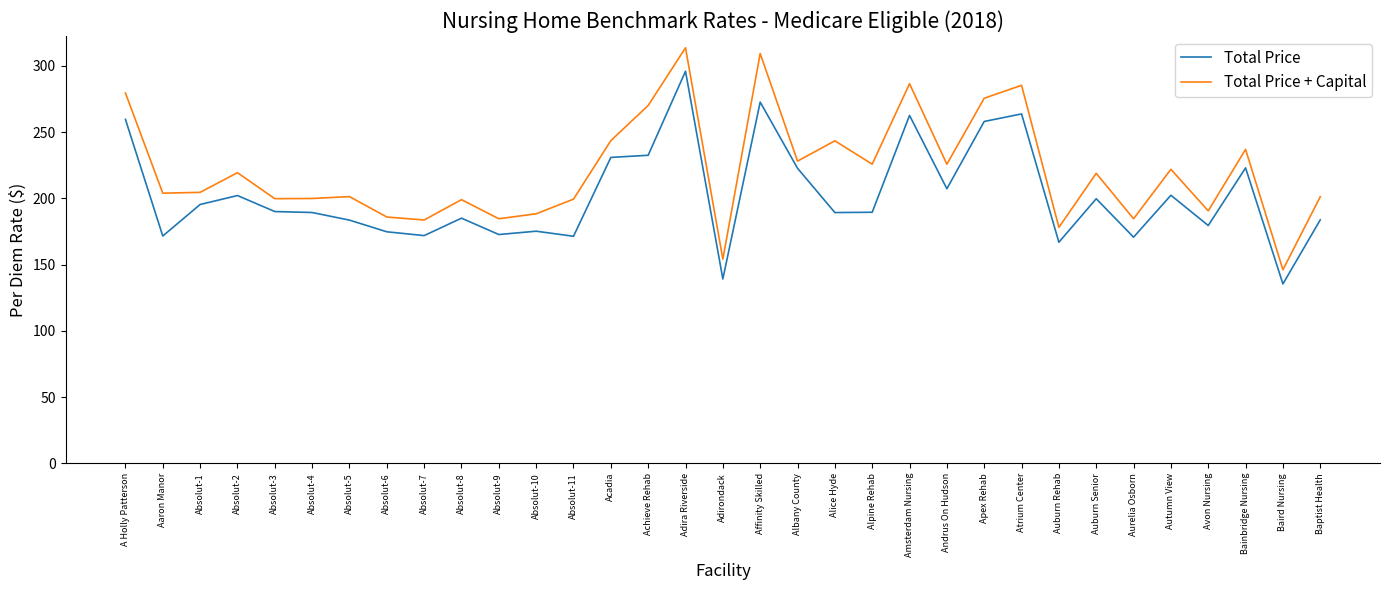

Where is Total Price + Capital nearest to the value 229?

Albany County